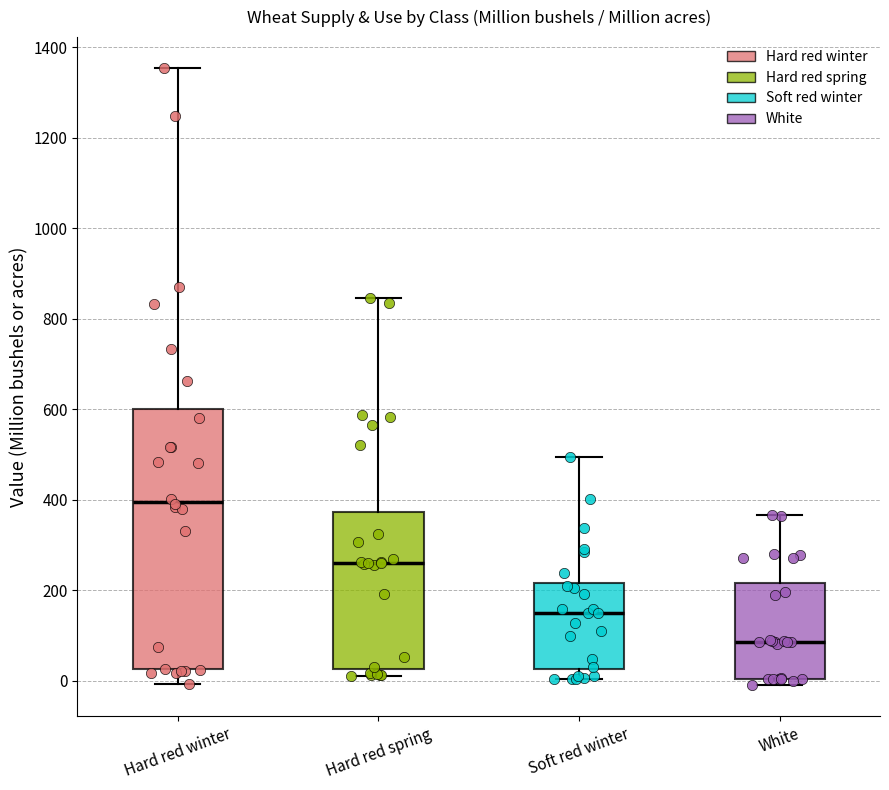

Reading left to right, transcribe this box plot: for each box, give where its median line is, the range the box spans, and where its two whiskers end, as read against the y-axis. The values are not printed on the chart, so give them approximately, as read against the axis.

Hard red winter: median 400, box 20 to 600, whiskers 0 to 1360
Hard red spring: median 260, box 20 to 380, whiskers 20 (just below the box's lower edge) to 840
Soft red winter: median 160, box 20 to 220, whiskers 0 to 500
White: median 80, box 0 to 220, whiskers 0 (just below the box's lower edge) to 360